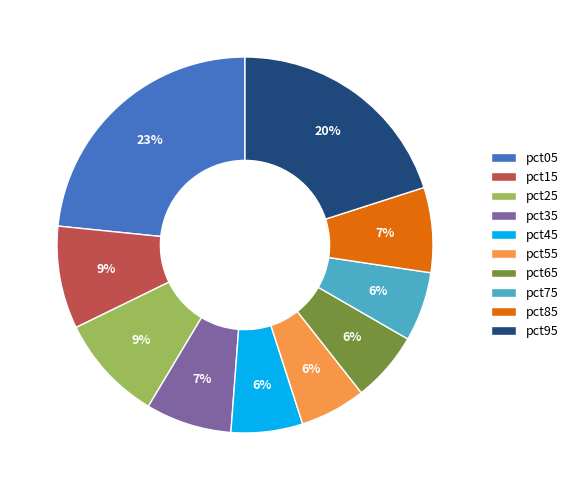

To the nearest percent, what percentage of the pie is pct25?

9%